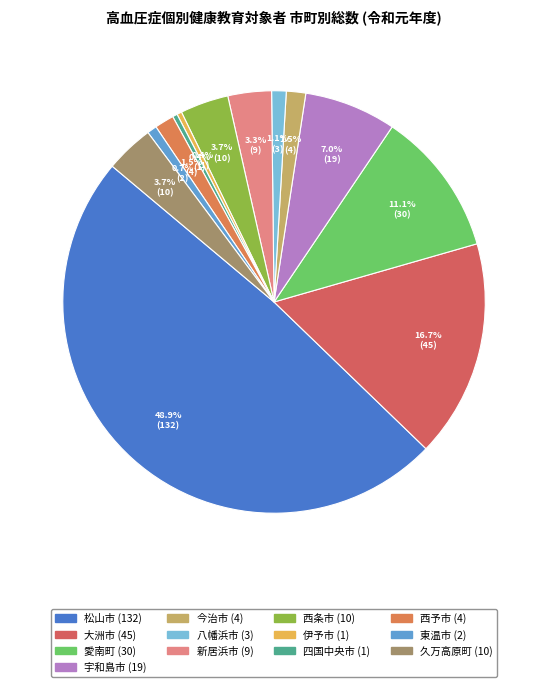

Approximately how many times larger is the value at 東温市 compared to 西条市?

0.2